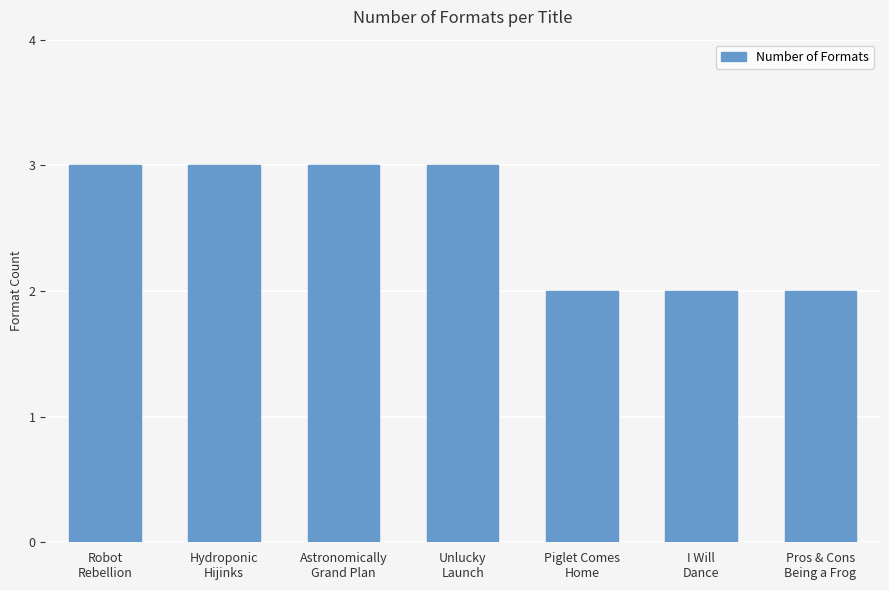

The value at Robot
Rebellion is 3. True or false?

True